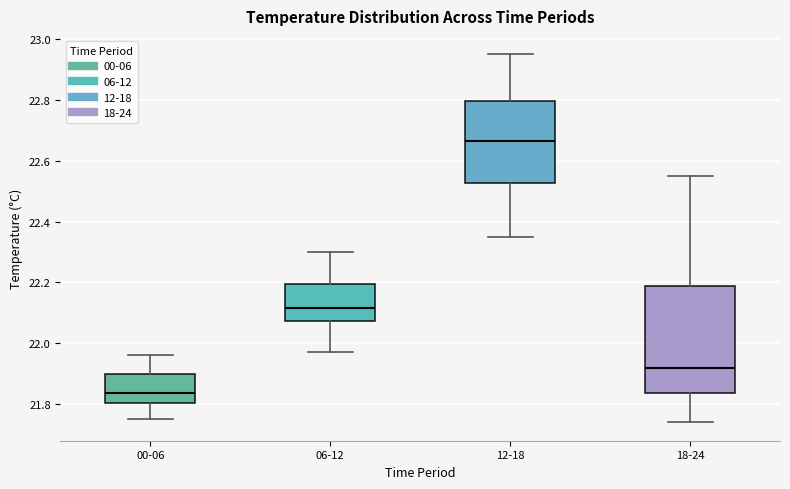

Reading left to right, read every box against the y-axis: the position of its median line, the range the box covers, and the ends of its whiskers. The values are not printed on the chart, so give them approximately, as read against the axis.

00-06: median 21.84, box 21.80 to 21.90, whiskers 21.76 to 21.96
06-12: median 22.12, box 22.08 to 22.20, whiskers 21.98 to 22.30
12-18: median 22.66, box 22.52 to 22.80, whiskers 22.36 to 22.96
18-24: median 21.92, box 21.84 to 22.18, whiskers 21.74 to 22.56